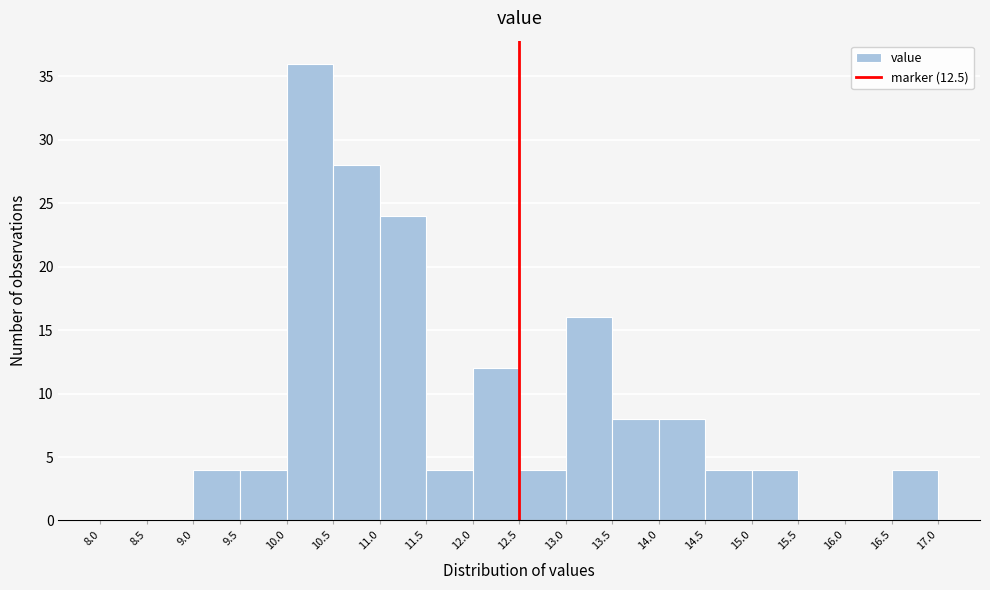

Reading left to right, transcribe this chart: for each bar, give the range it covers on the x-axis and its height. The values are not printed on the chart, so give them approximately, as read against the axis.

8.0 to 8.5: 0
8.5 to 9.0: 0
9.0 to 9.5: 4
9.5 to 10.0: 4
10.0 to 10.5: 36
10.5 to 11.0: 28
11.0 to 11.5: 24
11.5 to 12.0: 4
12.0 to 12.5: 12
12.5 to 13.0: 4
13.0 to 13.5: 16
13.5 to 14.0: 8
14.0 to 14.5: 8
14.5 to 15.0: 4
15.0 to 15.5: 4
15.5 to 16.0: 0
16.0 to 16.5: 0
16.5 to 17.0: 4